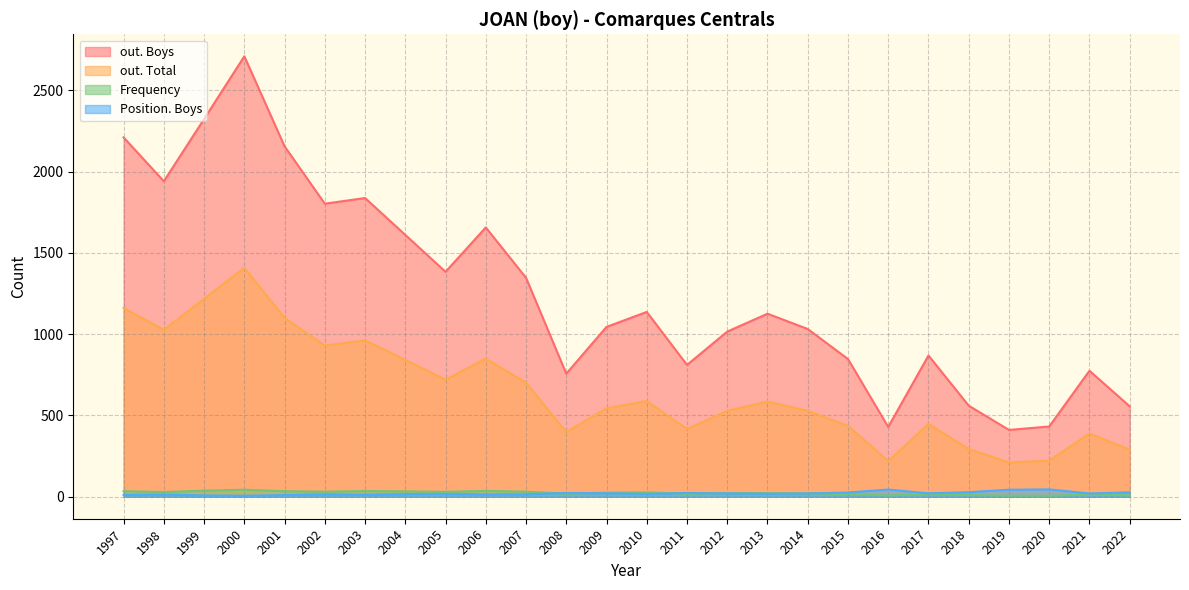

What value does the out. Total series have at 2019?

211